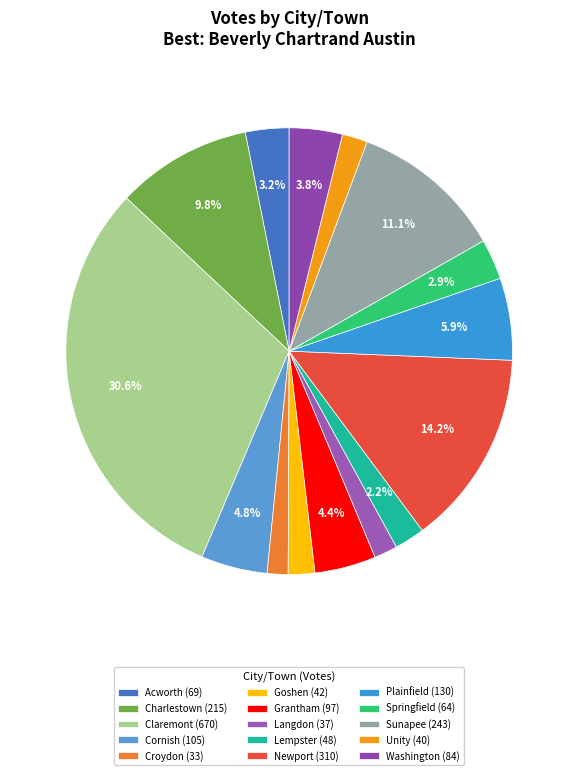

To the nearest percent, what percentage of the pie is Grantham?

4%